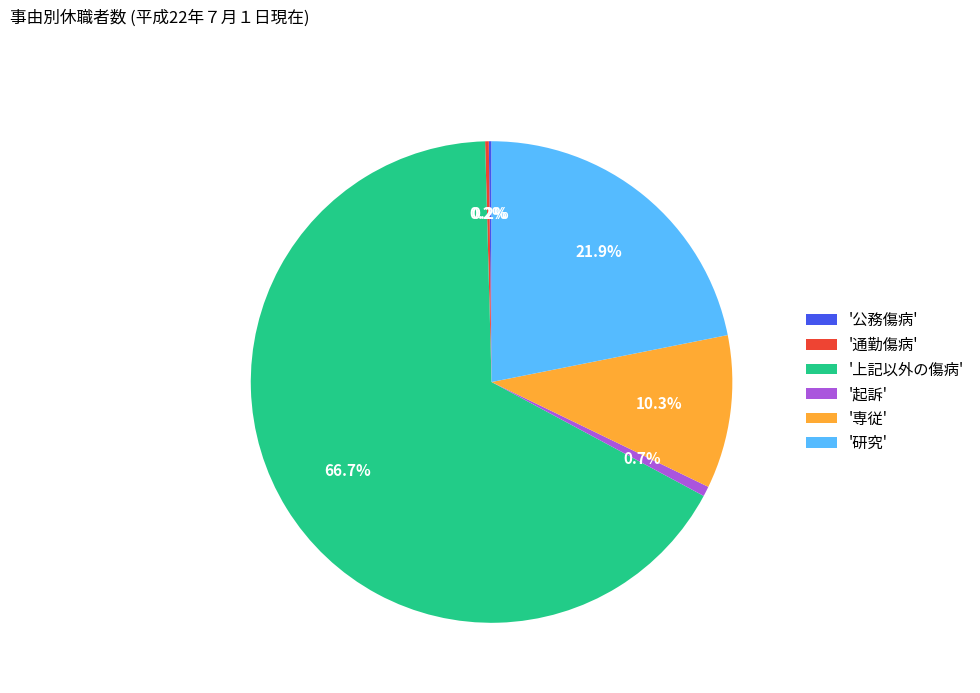

What is the largest slice in the pie chart?

'上記以外の傷病'